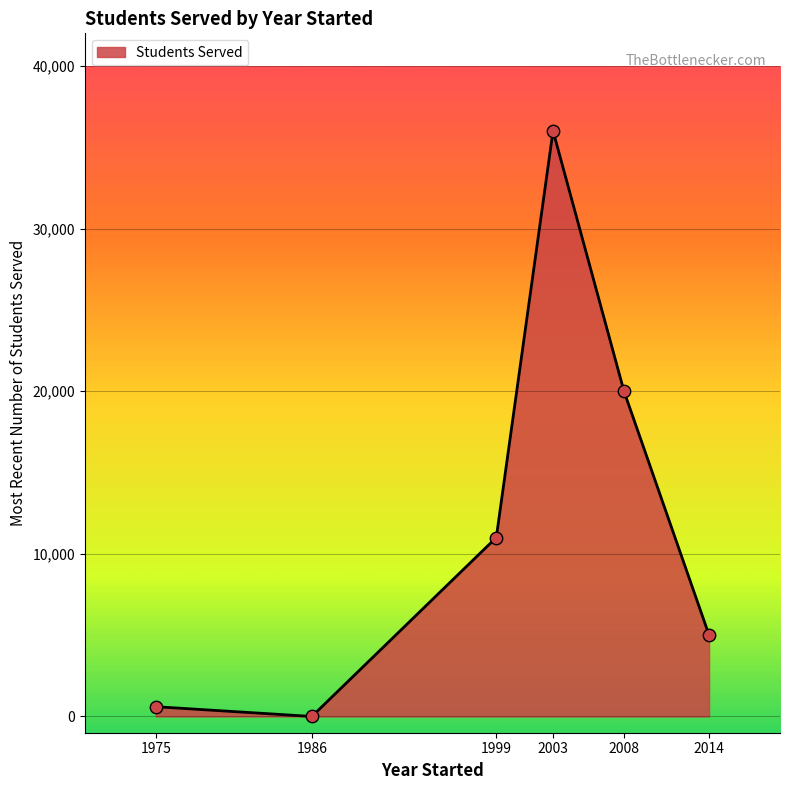

What is the change in value from 2003 to 2008?

-16000